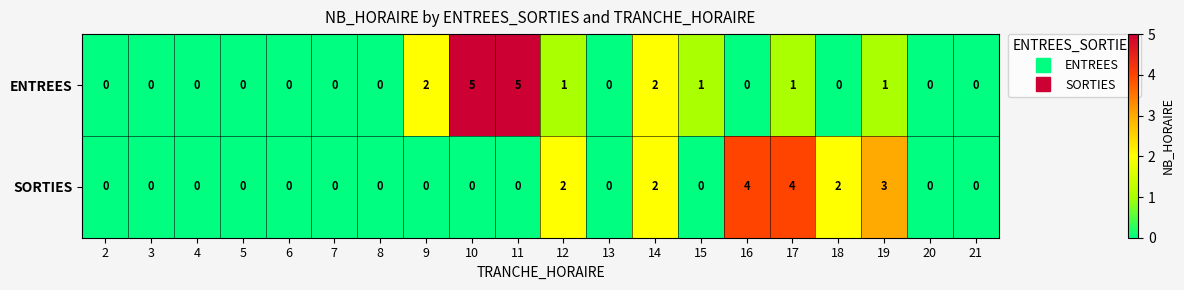

Which series has the largest total across all categories?

ENTREES